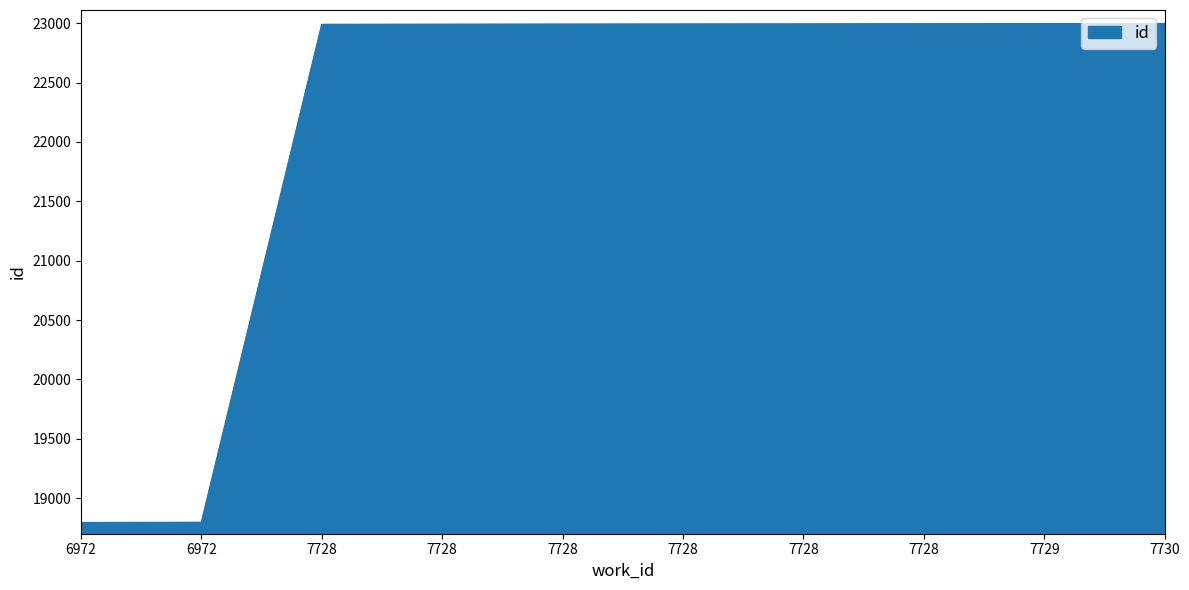

How many lines are shown in the chart?

1